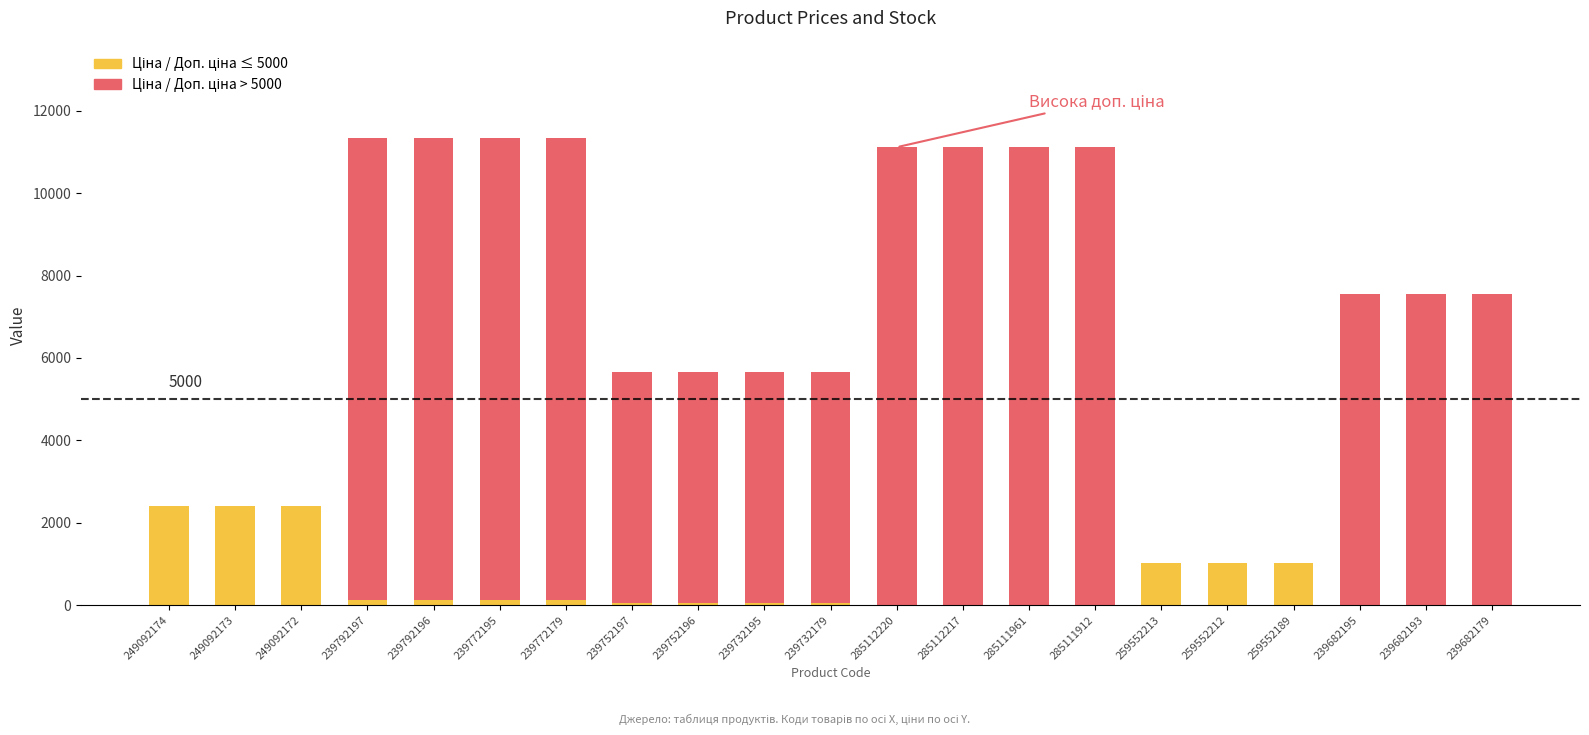

Reading left to right, extract all data points from this chart.

Доп. ціна: 249092174=2398.7	249092173=2398.7	249092172=2398.7	239792197=11334.0	239792196=11334.0	239772195=11334.0	239772179=11334.0	239752197=5667.0	239752196=5667.0	239732195=5667.0	239732179=5667.0	285112220=11113.6	285112217=11113.6	285111961=11113.6	285111912=11113.6	259552213=1017.8	259552212=1017.8	259552189=1017.8	239682195=7545.9	239682193=7545.9	239682179=7545.9
Ціна: 249092174=599.7	249092173=599.7	249092172=599.7	239792197=113.3	239792196=113.3	239772195=113.3	239772179=113.3	239752197=56.7	239752196=56.7	239732195=56.7	239732179=56.7	285112220=11113.6	285112217=11113.6	285111961=11113.6	285111912=11113.6	259552213=689.1	259552212=689.1	259552189=689.1	239682195=7545.9	239682193=7545.9	239682179=7545.9